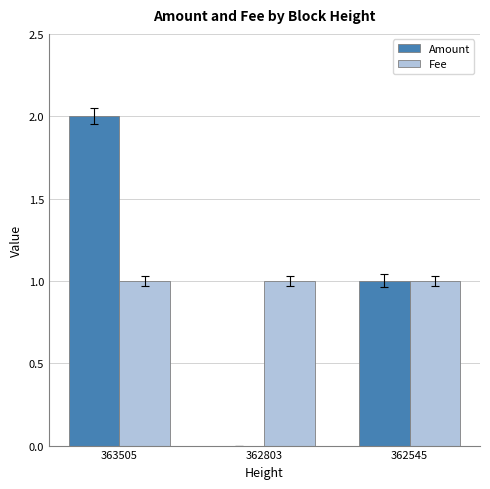

How many groups of bars are there?

3